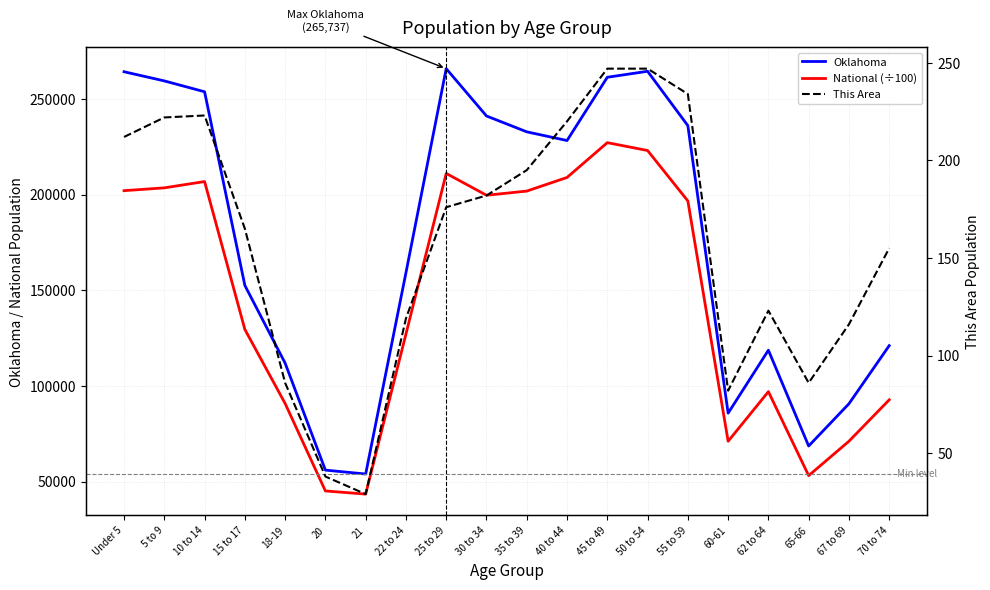

True or false: This Area has more than 1 points higher than both neighbors.

True